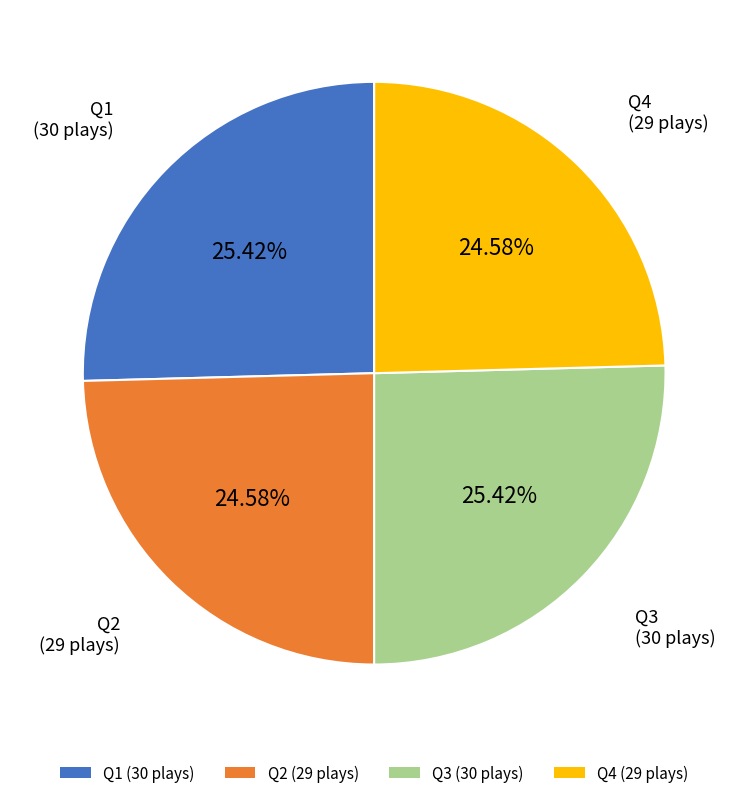

Is the sum of Q3 and Q1 greater than half?

Yes